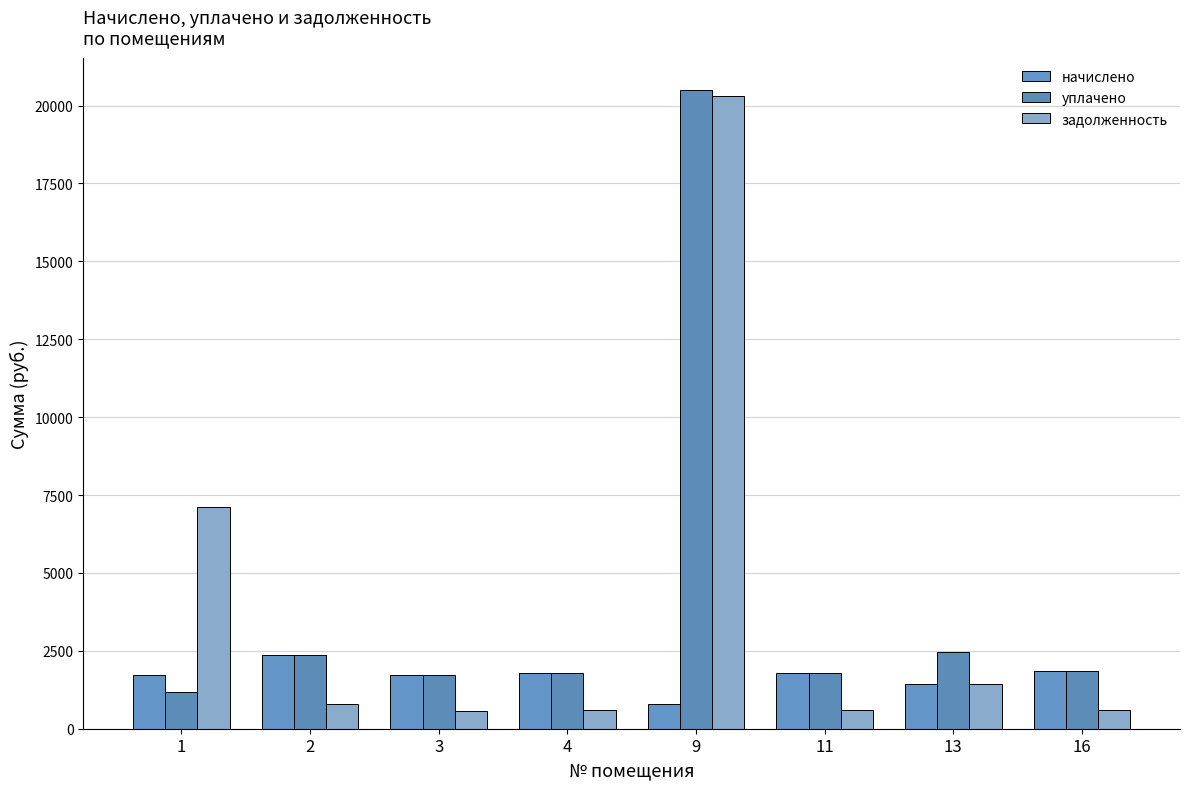

What is the total value across all series at 1?

9985.0